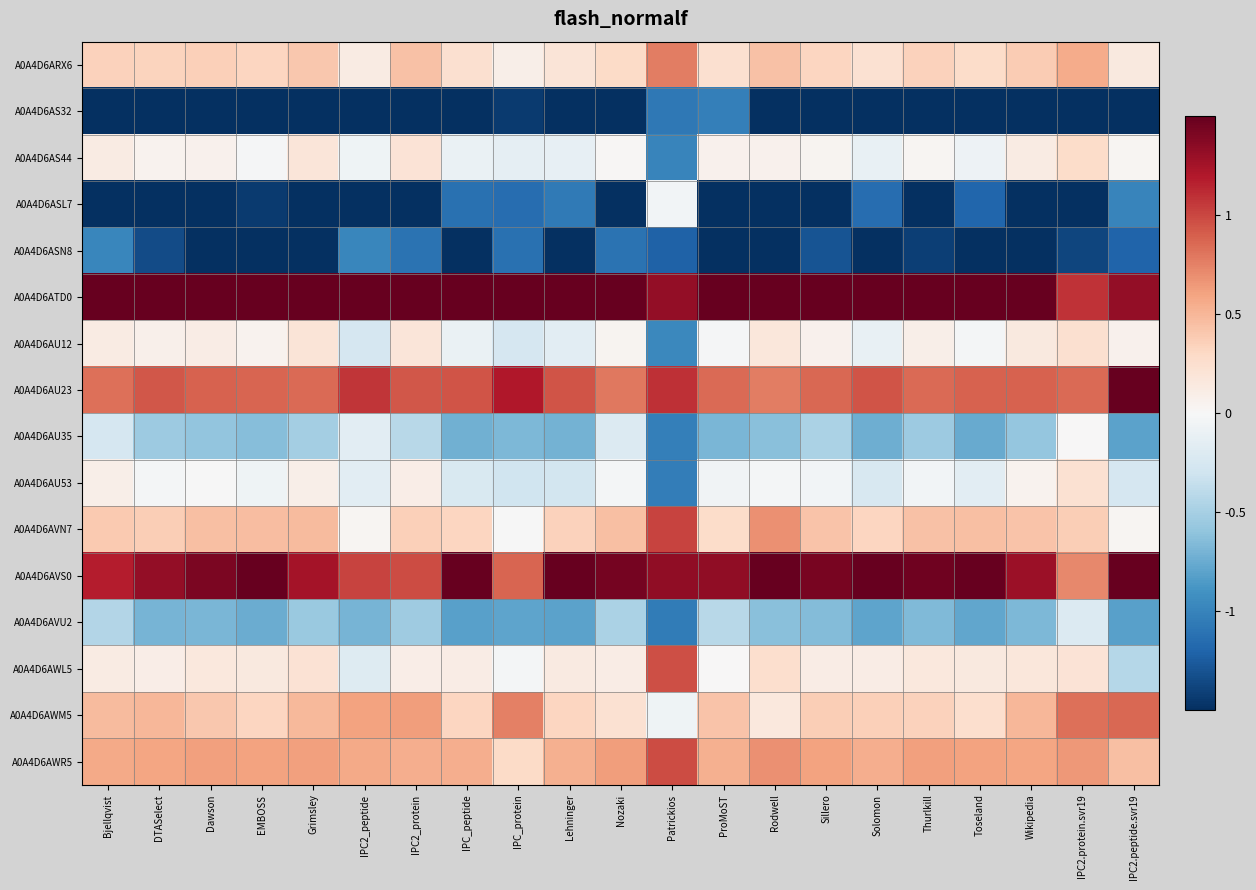

What is the total value across all series at Sillero?

0.3